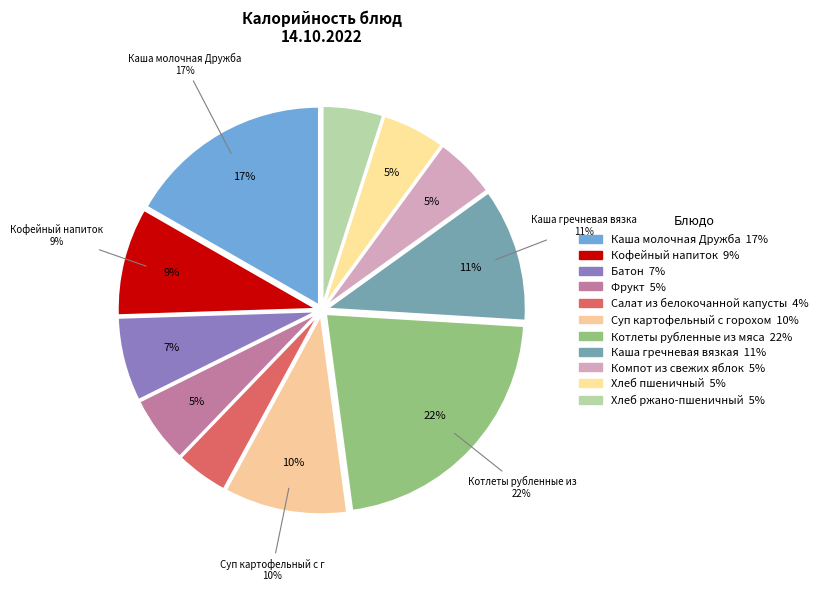

Which slice is the largest?

Котлеты рубленные из мяса